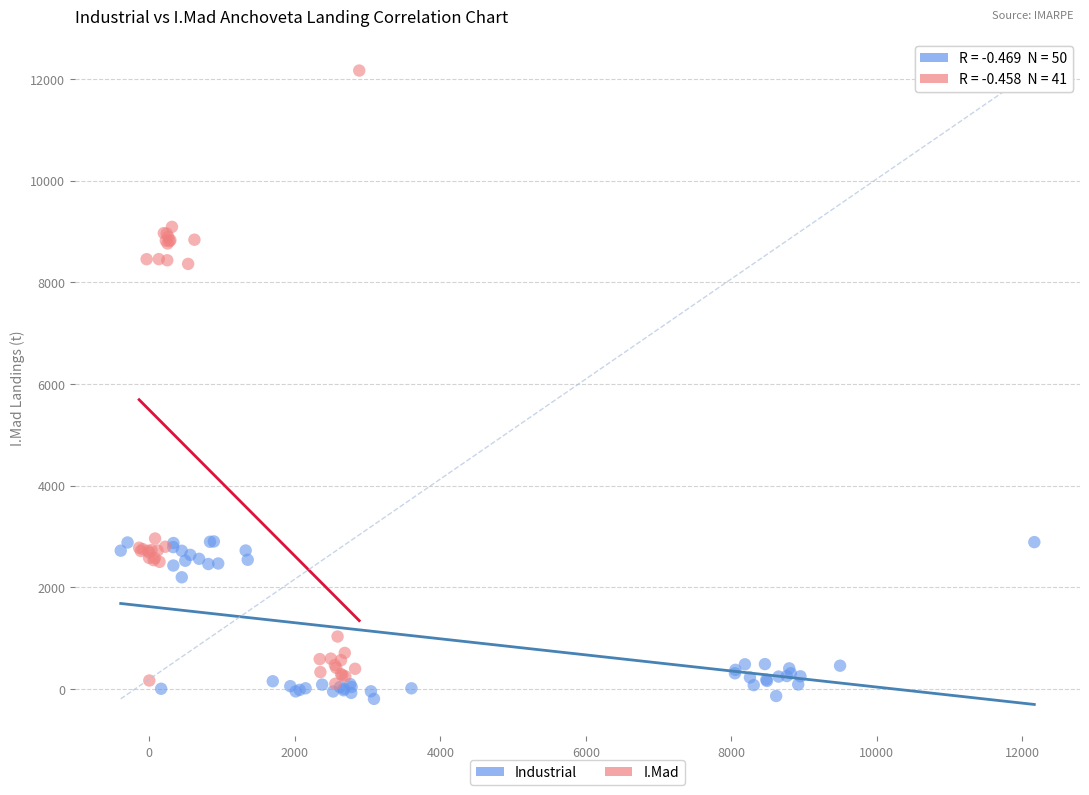

Which series has the largest Y range (max minus min)?

I.Mad